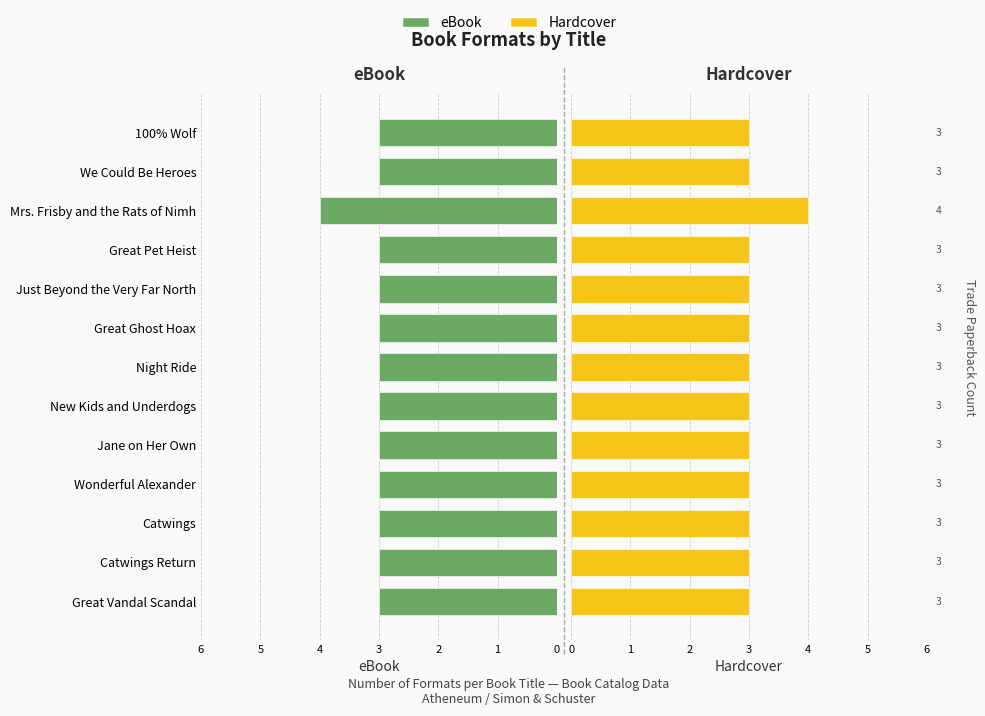

Which series changed the most between Catwings Return and Night Ride?

eBook